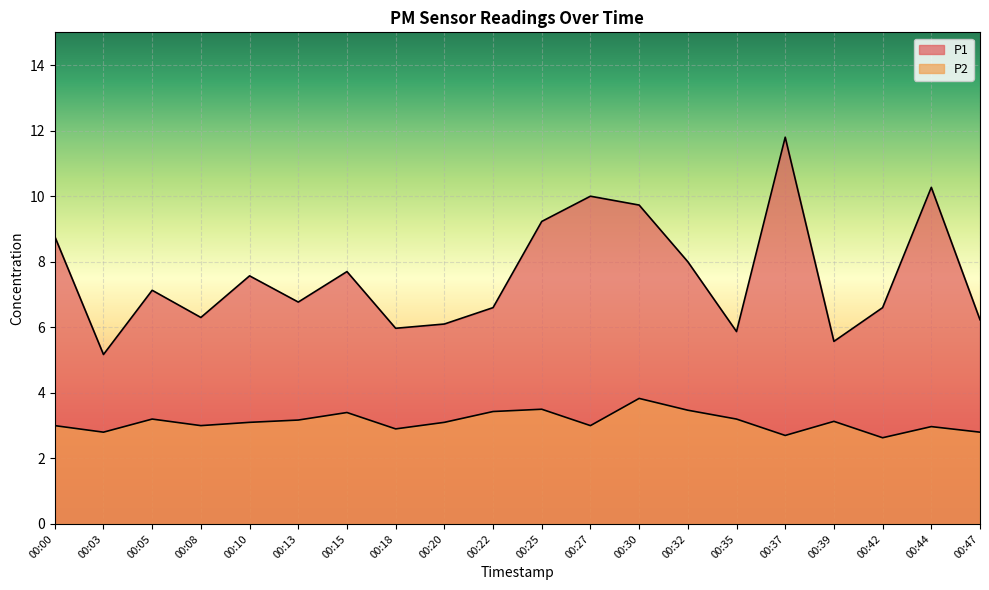

True or false: P2 and P1 cross at least once.

False